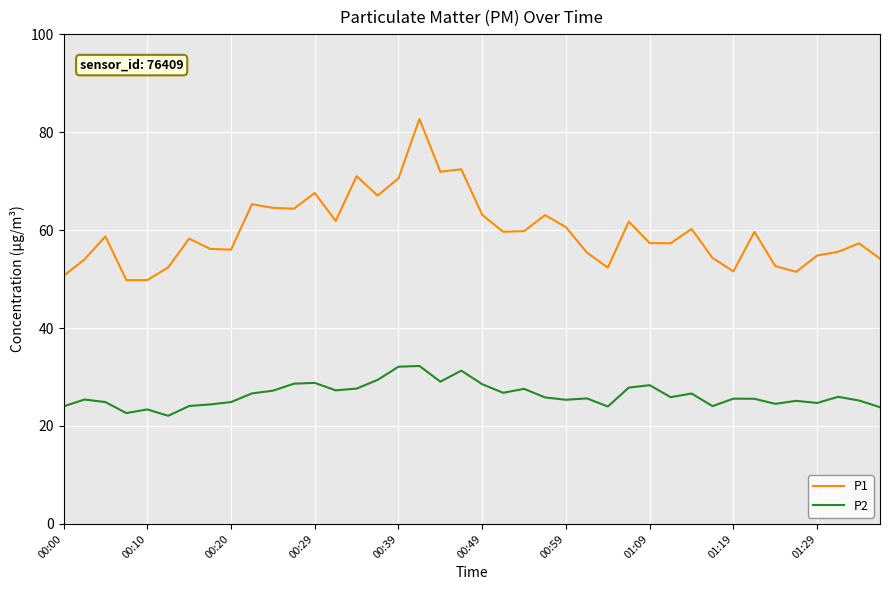

True or false: P2 and P1 intersect in this chart.

False